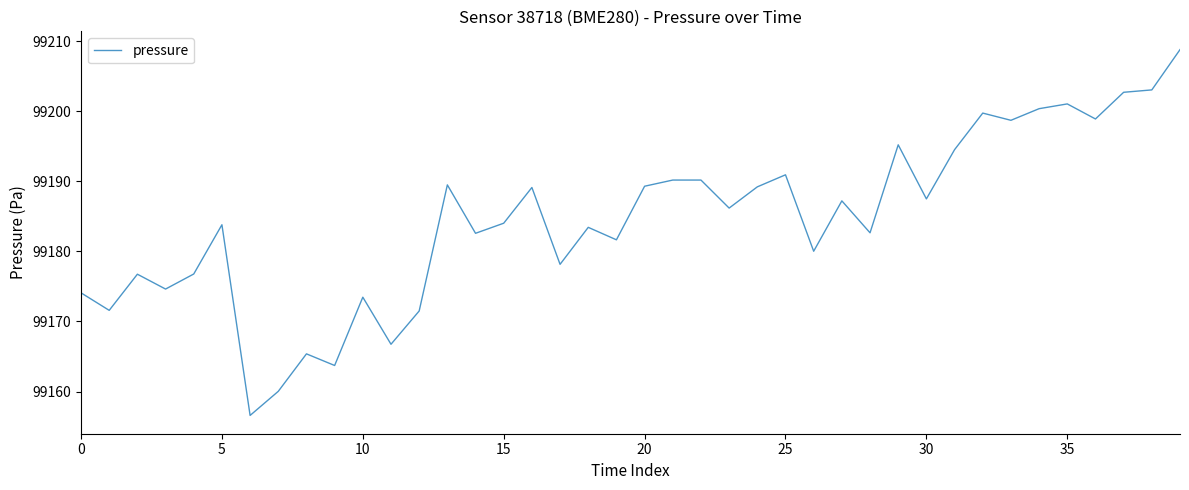

What is the maximum value shown in the chart?

99208.8